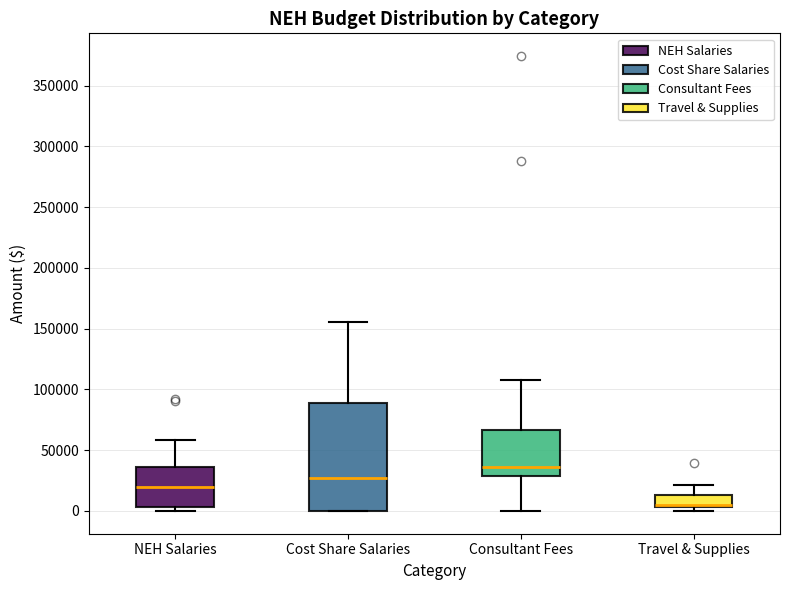

Reading left to right, read every box against the y-axis: the position of its median line, the range the box covers, and the ends of its whiskers. The values are not printed on the chart, so give them approximately, as read against the axis.

NEH Salaries: median 20000, box 5000 to 35000, whiskers 0 to 60000
Cost Share Salaries: median 25000, box 0 to 90000, whiskers 0 to 155000
Consultant Fees: median 35000, box 30000 to 65000, whiskers 0 to 110000
Travel & Supplies: median 5000 (drawn on the box's lower edge), box 5000 to 15000, whiskers 0 to 20000